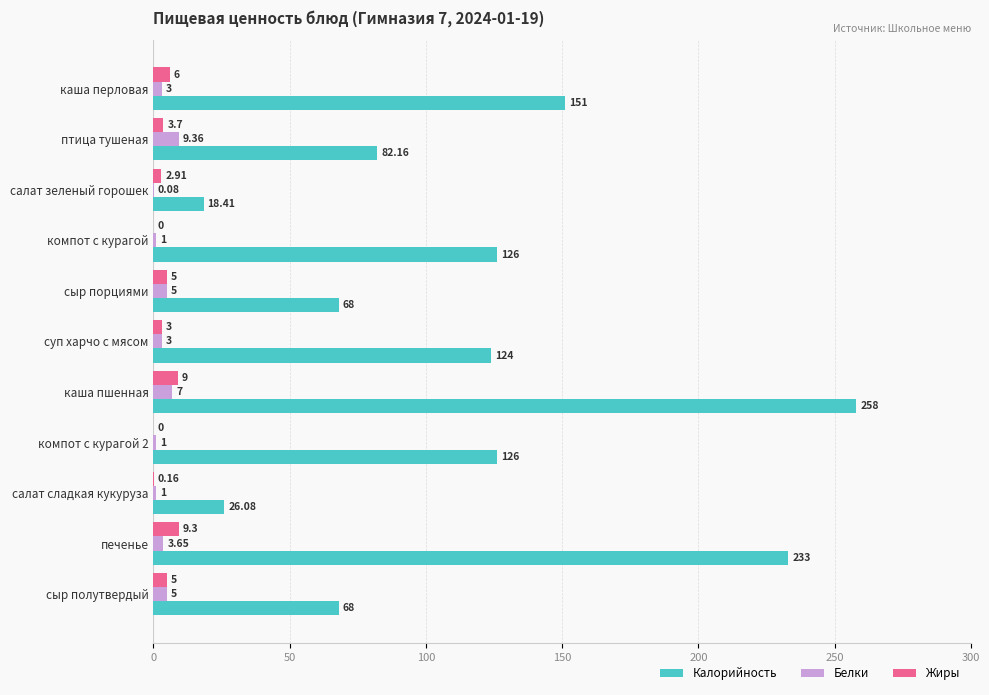

At which label does Белки reach its peak?

птица тушеная